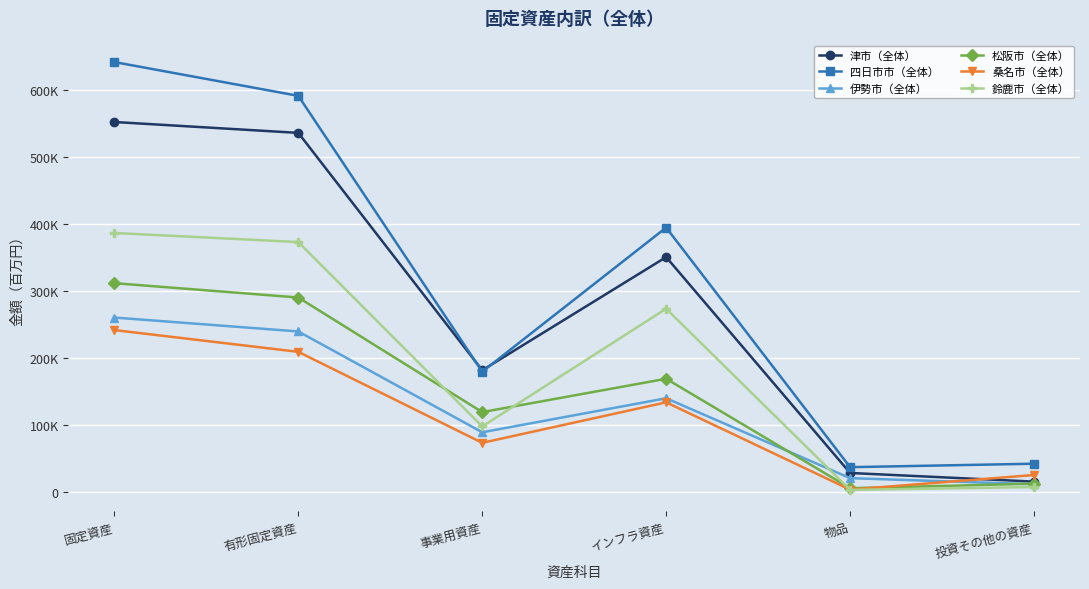

True or false: 桑名市（全体） has a value of 106618 at 事業用資産.

False